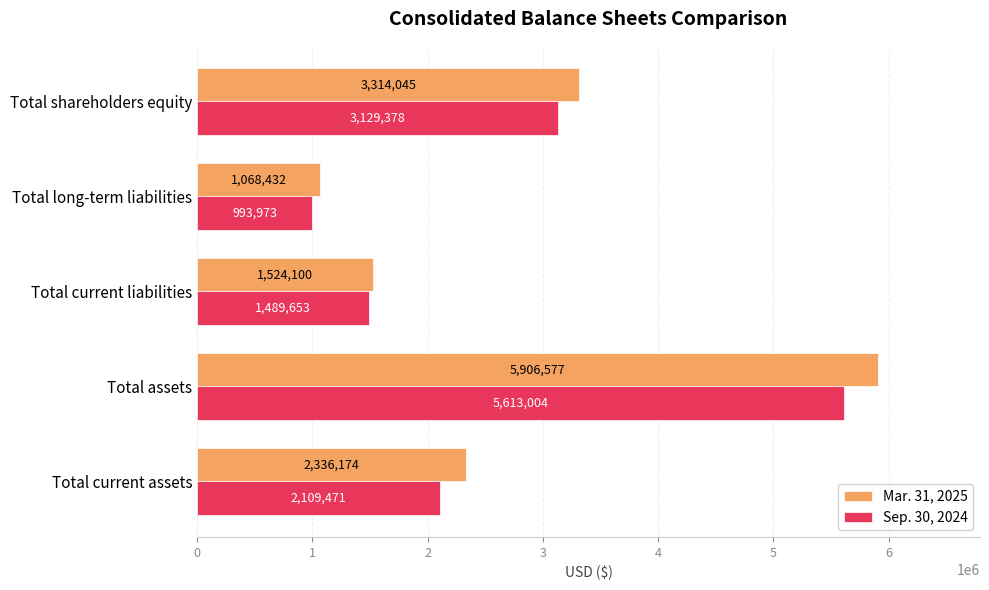

What is the maximum value for Sep. 30, 2024?

5613004